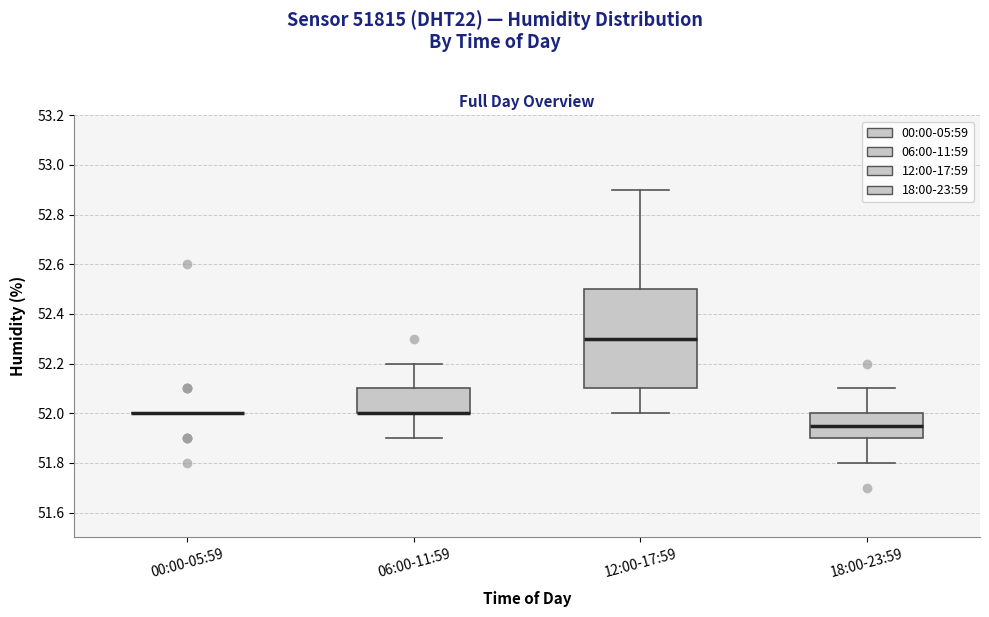

Reading left to right, transcribe this box plot: for each box, give where its median line is, the range the box spans, and where its two whiskers end, as read against the y-axis. The values are not printed on the chart, so give them approximately, as read against the axis.

00:00-05:59: box collapsed to a line at 52.00, whiskers 52.00 to 52.00
06:00-11:59: median 52.00 (drawn on the box's lower edge), box 52.00 to 52.10, whiskers 51.90 to 52.20
12:00-17:59: median 52.30, box 52.10 to 52.50, whiskers 52.00 to 52.90
18:00-23:59: median 51.96, box 51.90 to 52.00, whiskers 51.80 to 52.10